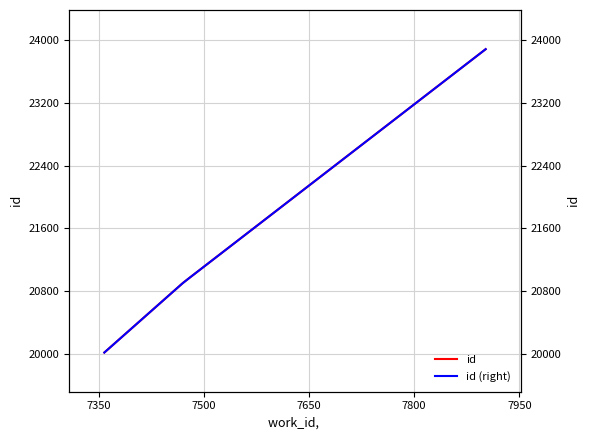

True or false: the data shows 30505 at 7358.

False